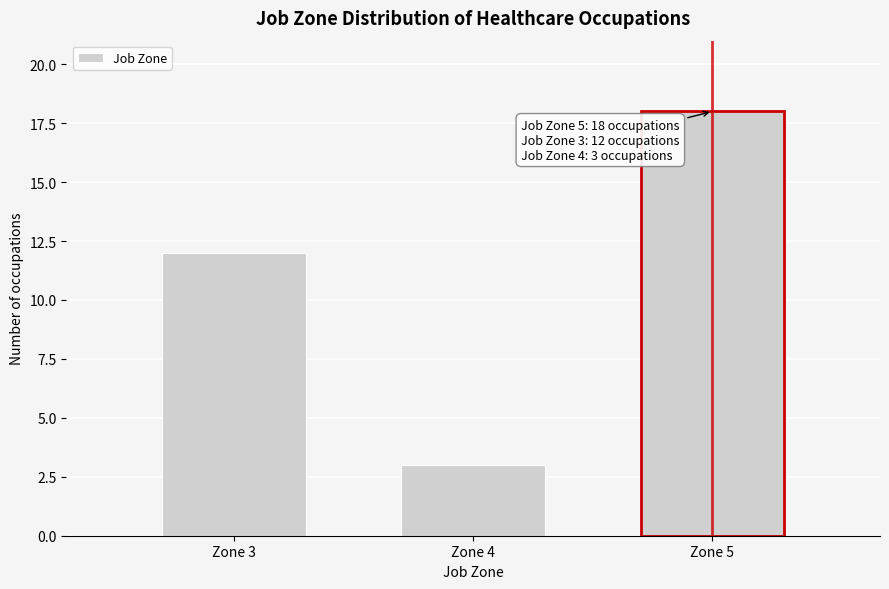

Reading left to right, list all the values displayed in this chart.

Zone 3=12	Zone 4=3	Zone 5=18